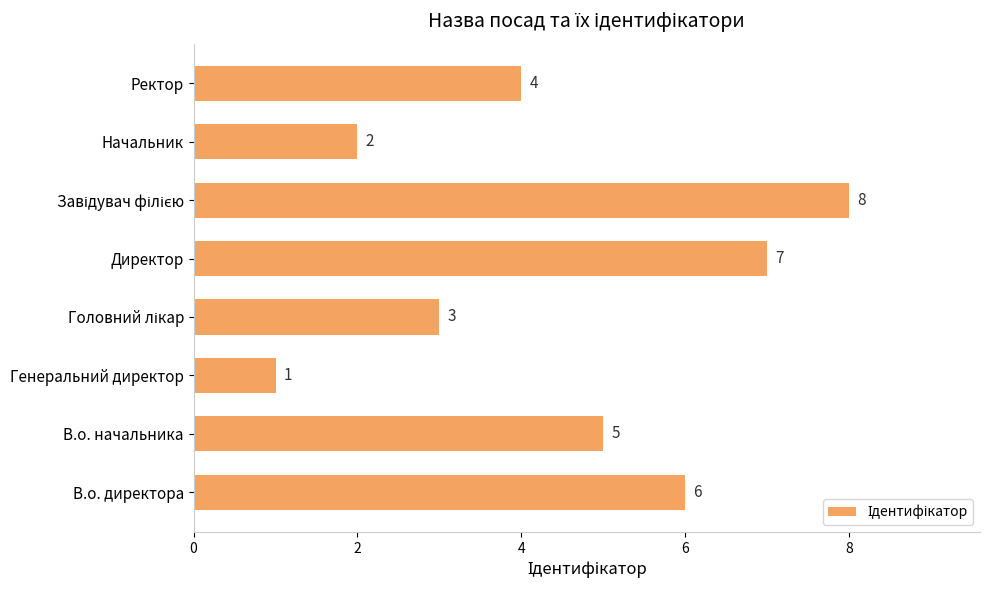

Which category has the lowest value across all series?

Генеральний директор